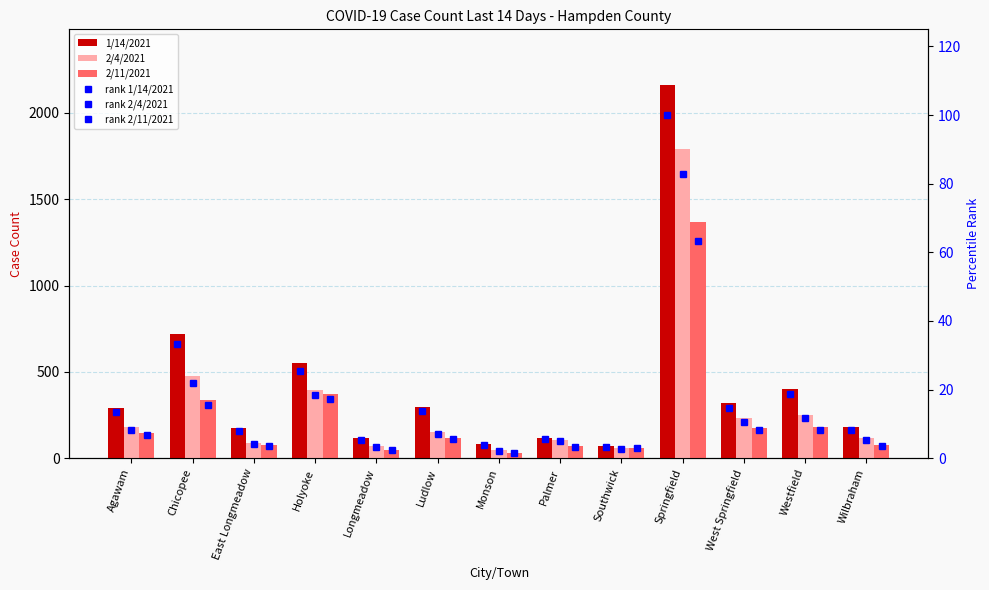

What is the label of the 2nd bar from the right?

Westfield